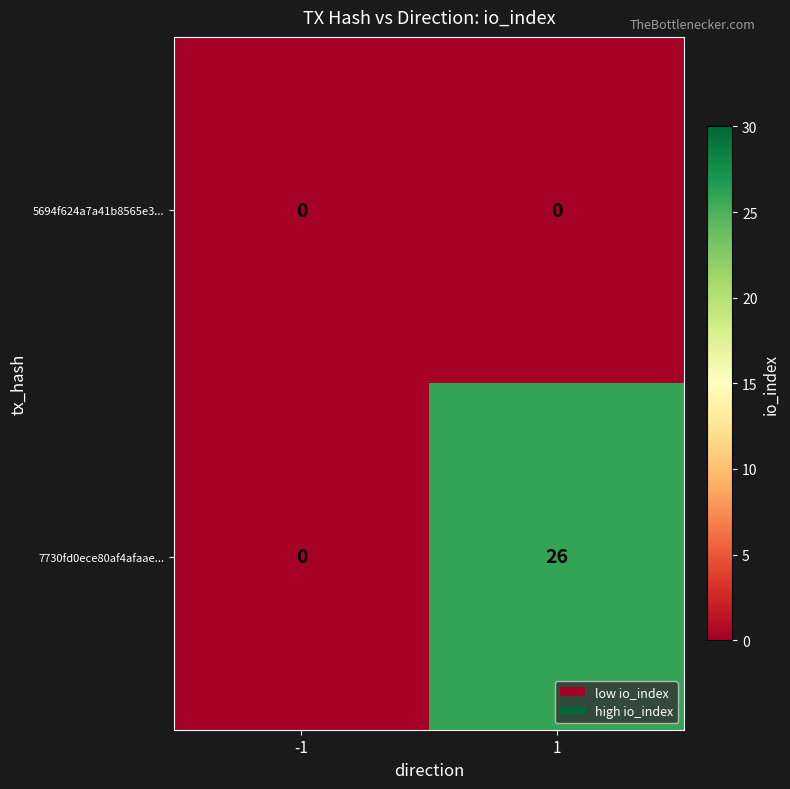

Reading left to right, what are all the values shown in this chart?

5694f624a7a41b8565e3...: 0	0
7730fd0ece80af4afaae...: 0	26